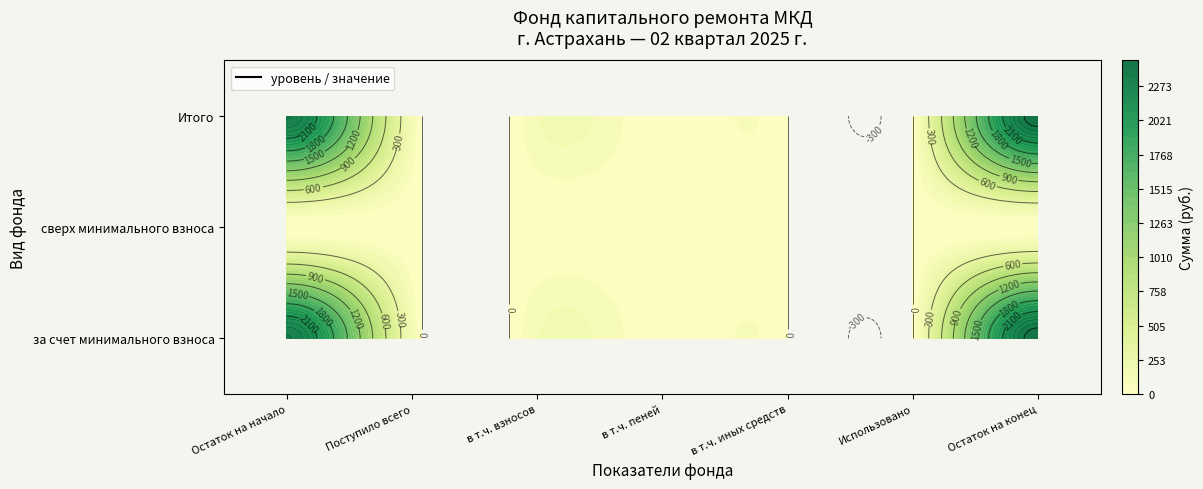

What value does the за счет минимального взноса series have at Остаток на начало?

2343.0